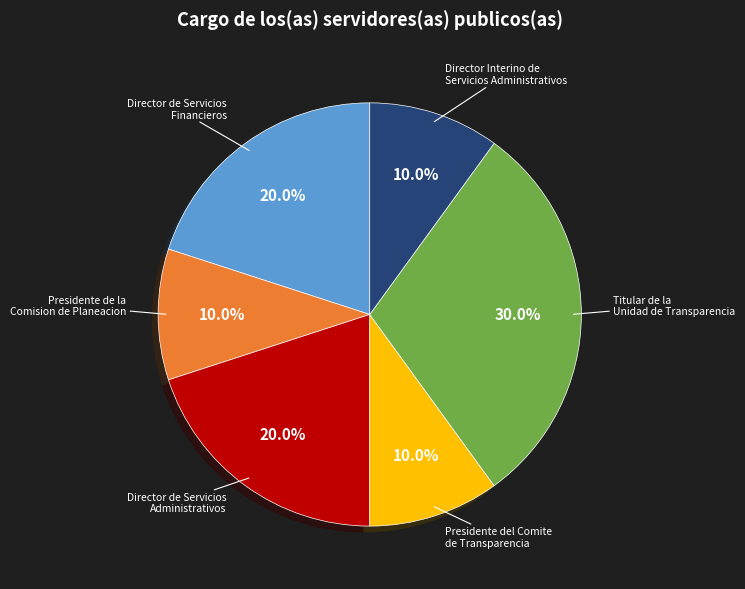

Is there a majority slice in this chart?

No